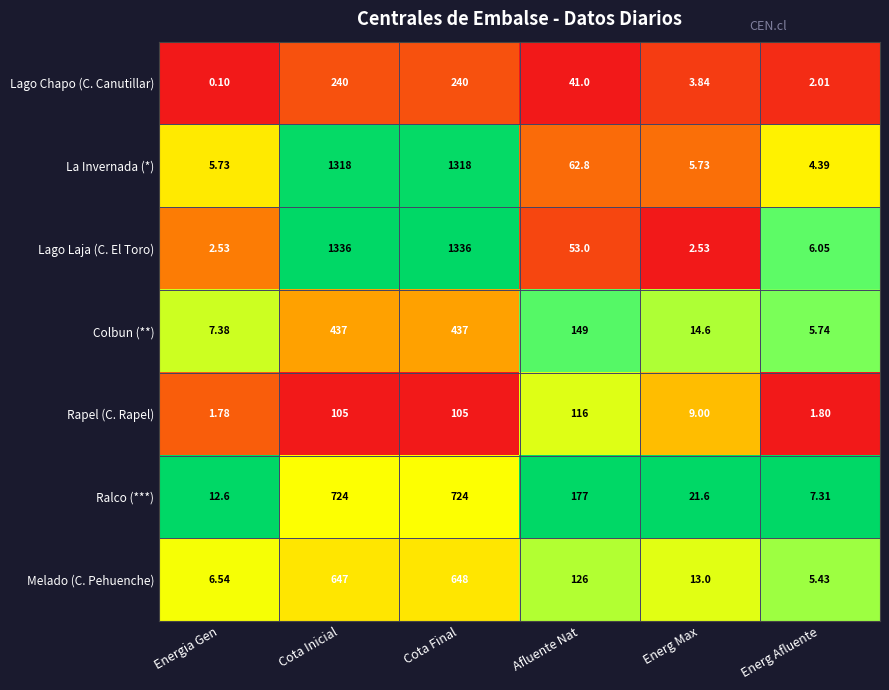

What is the maximum value shown in the chart?

1336.0